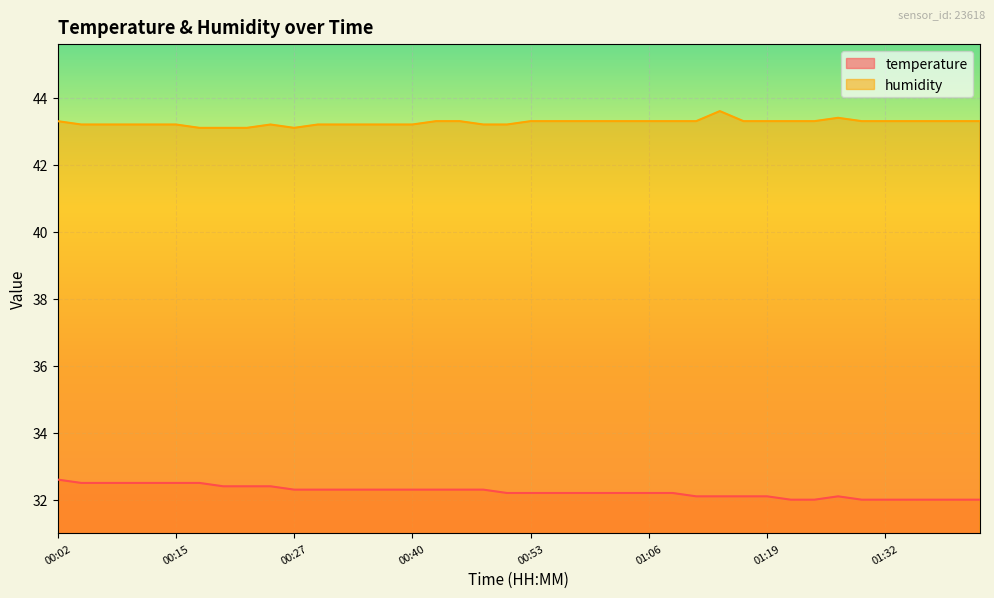

True or false: humidity has a value of 43.3 at 01:32.

True